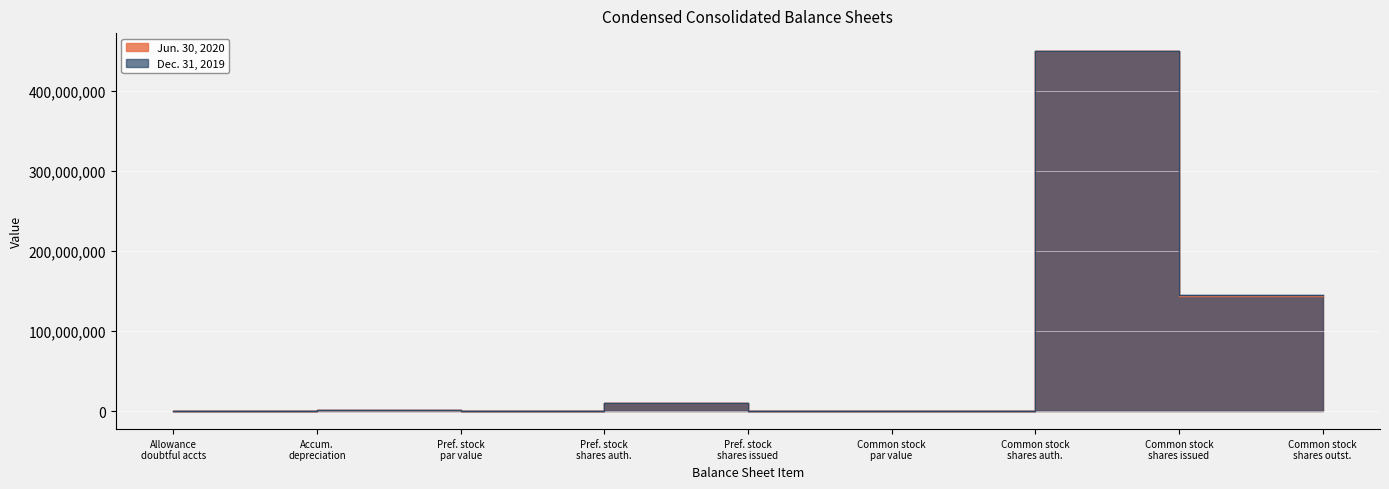

What is the difference between the maximum and second lowest values in the Dec. 31, 2019 series?

449999999